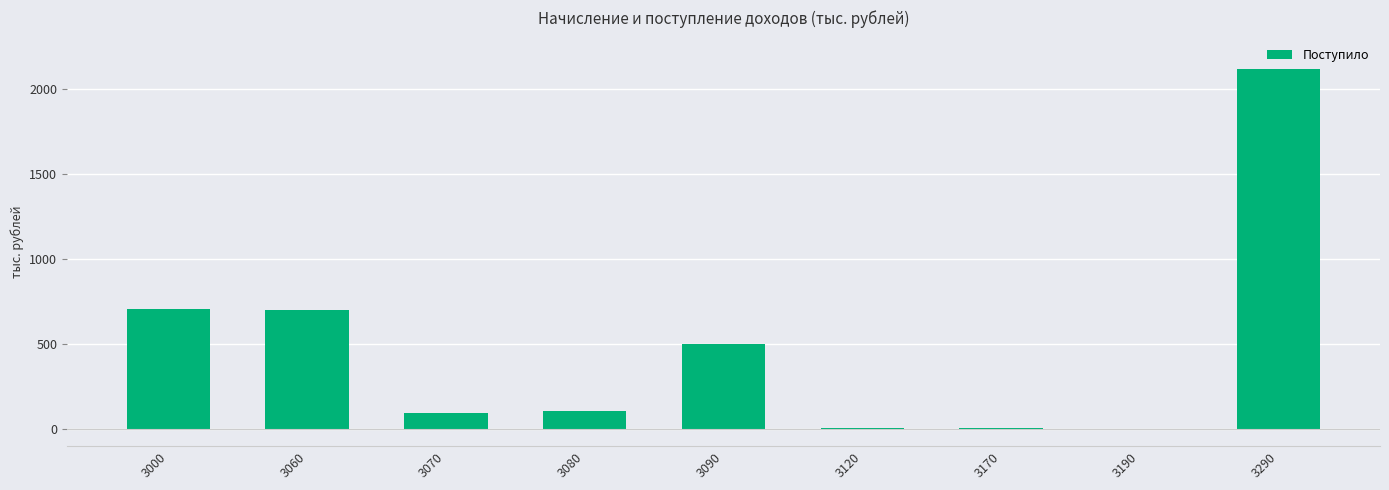

Are the bars horizontal?

No